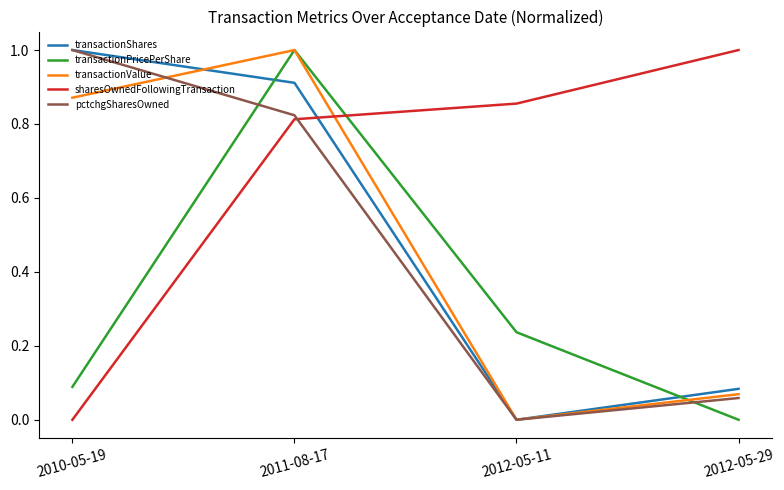

What position from the right is 2012-05-29?

1